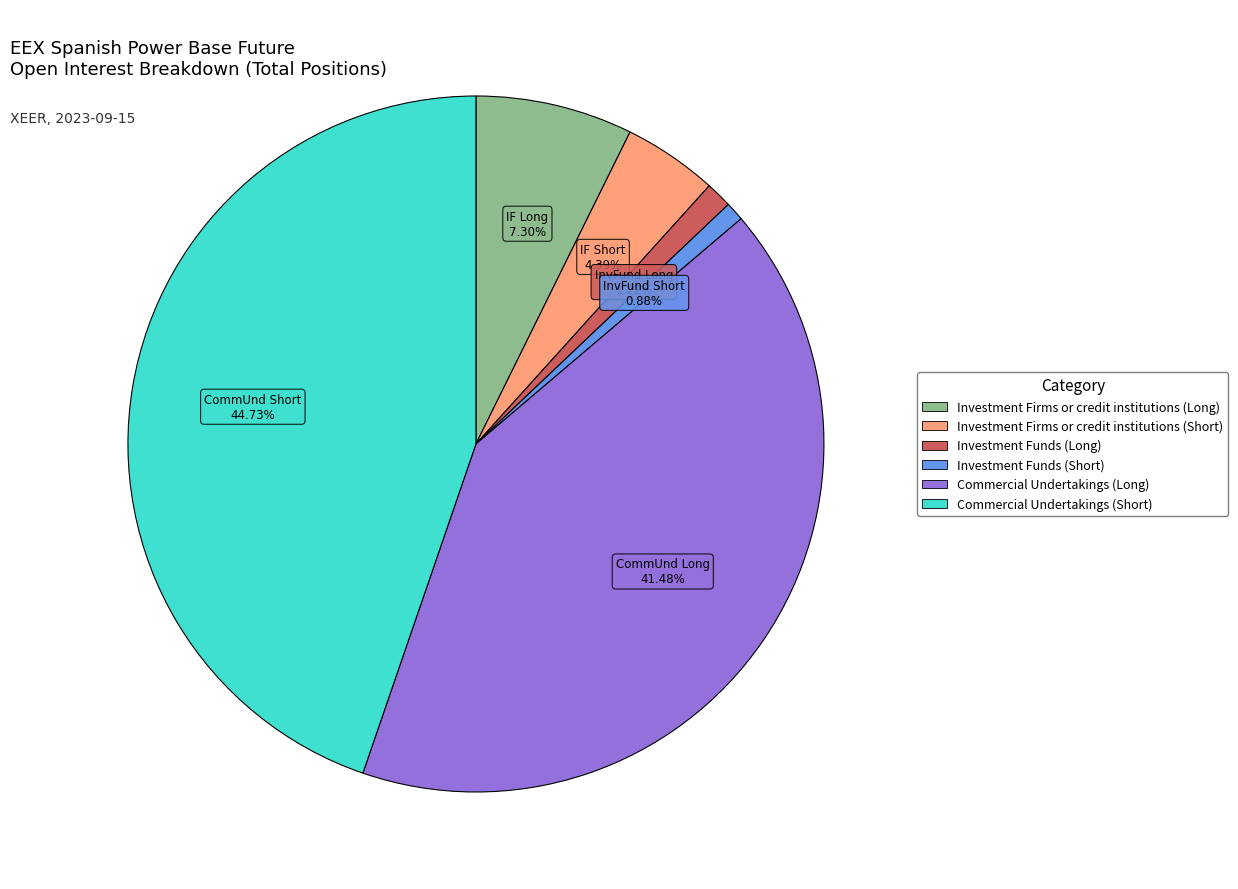

How many segments does this pie chart have?

6